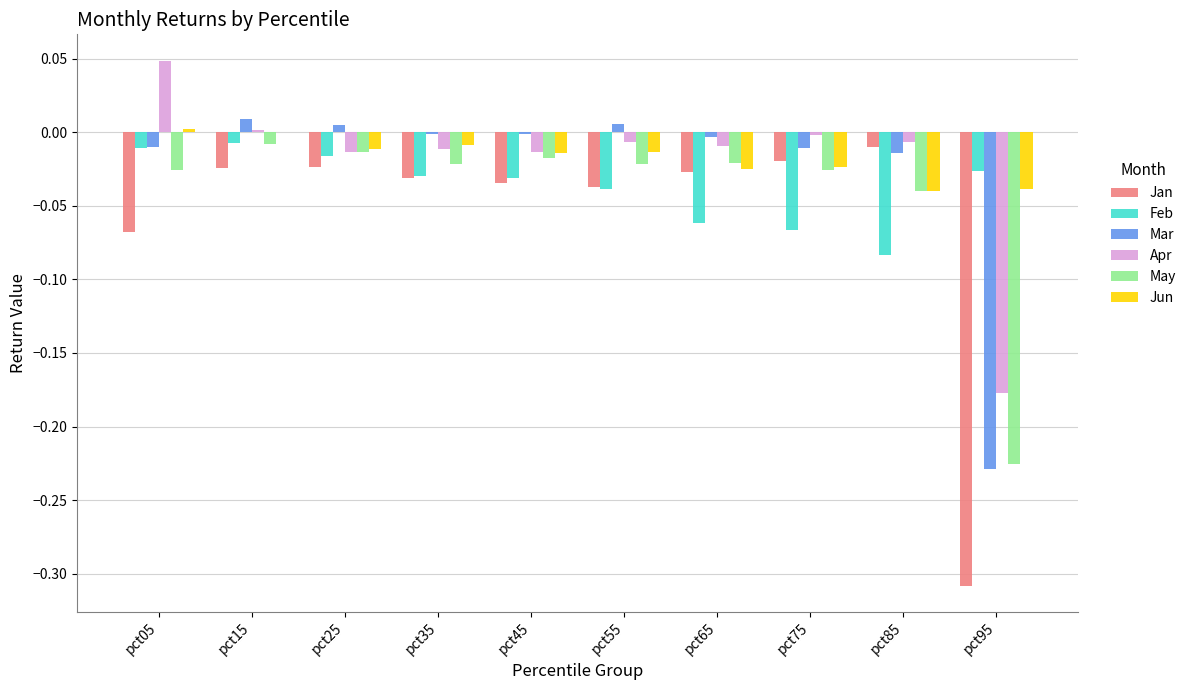

Which series changed the most between pct15 and pct65?

Feb